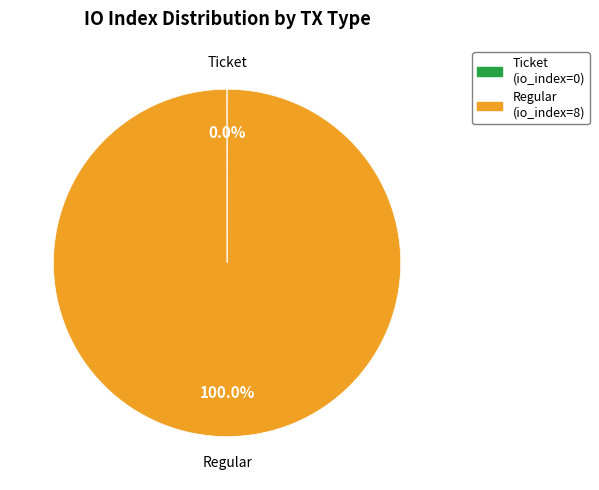

What is the largest slice in the pie chart?

Regular